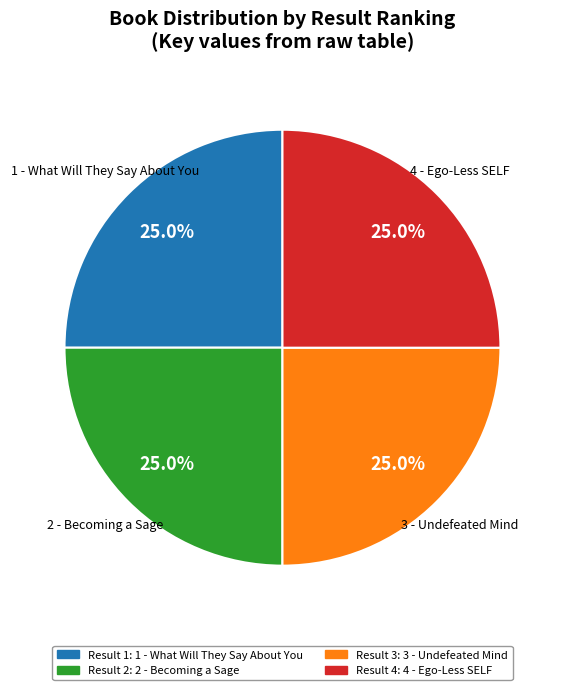

Does any single category account for the majority?

No